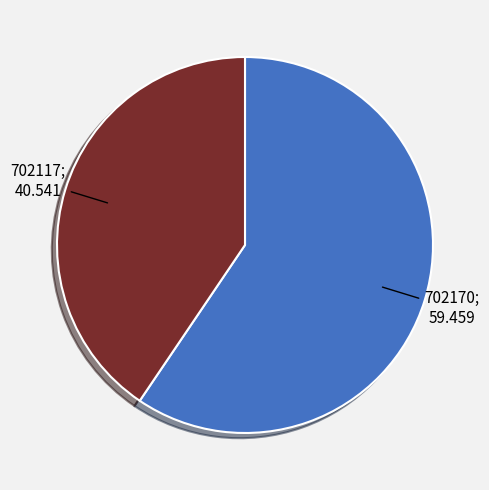

Is there any slice that represents more than half of the pie?

Yes